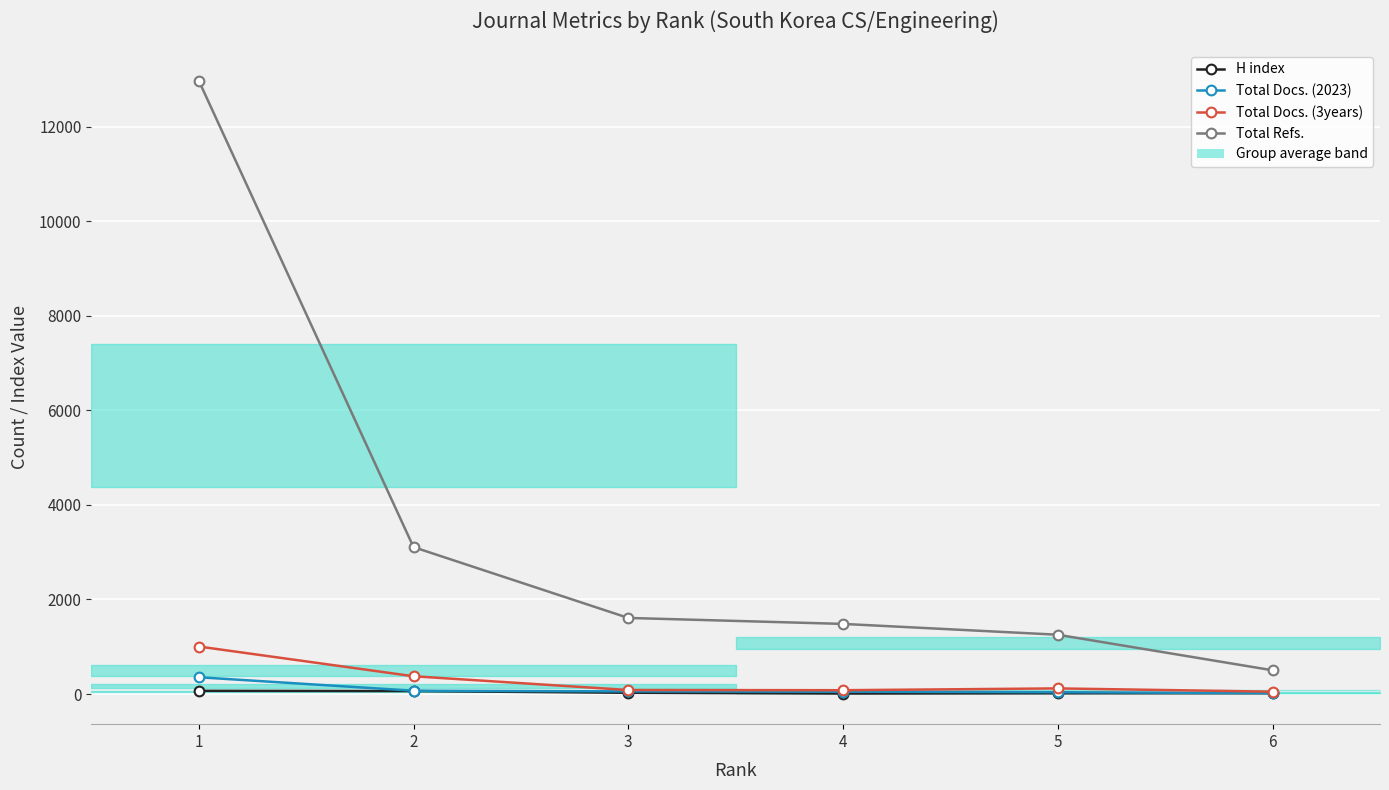

Rank the series by their maximum value, from lowest to highest.

H index, Total Docs. (2023), Total Docs. (3years), Total Refs.